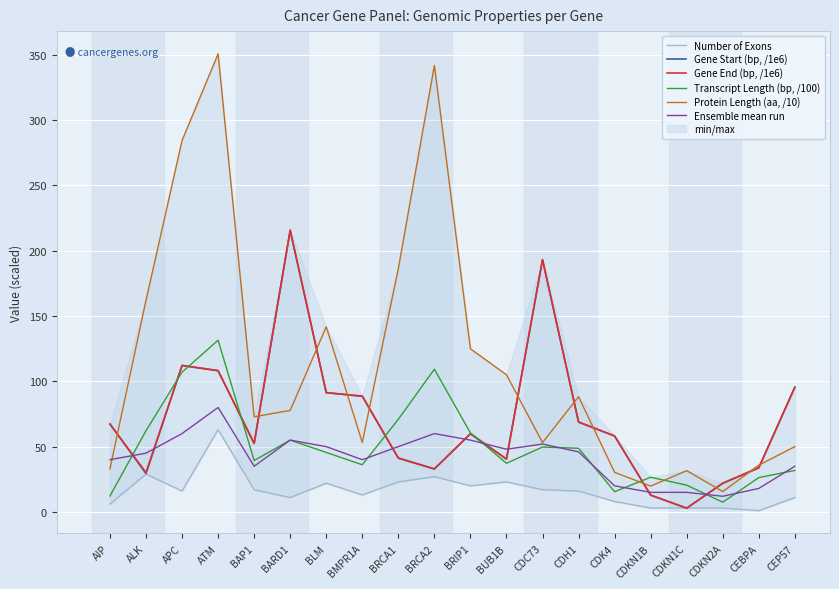

What is the value of the Gene End (bp, /1e6) point at the 9th from the left?

41.3